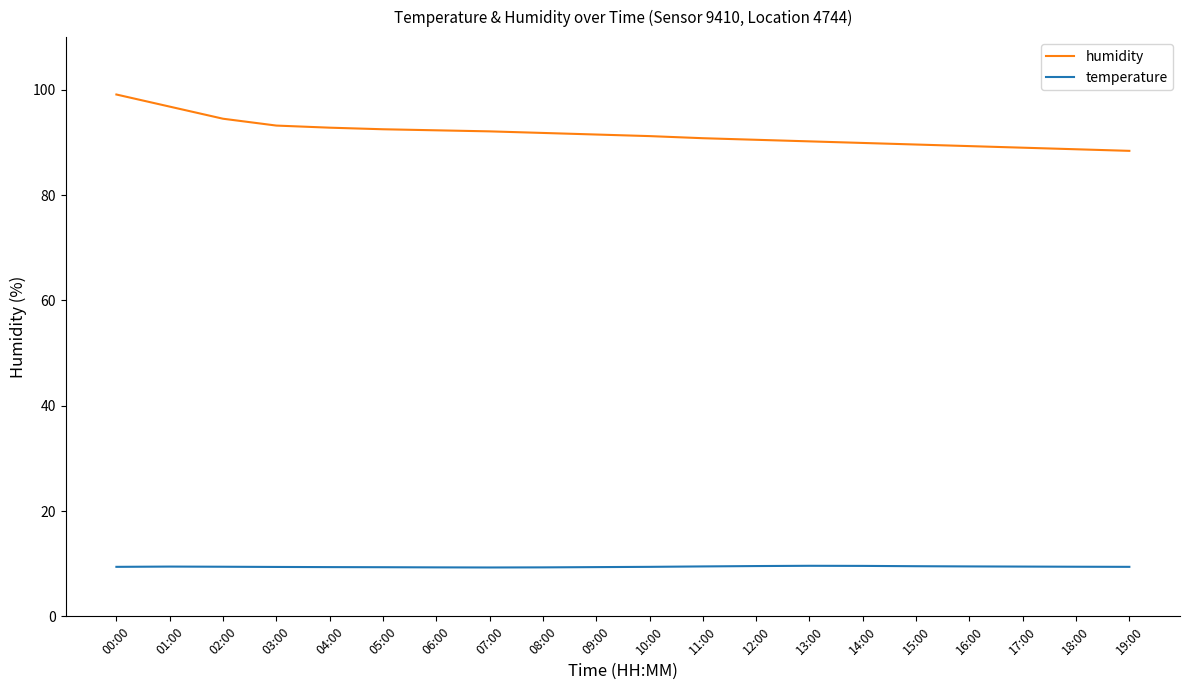

The value of temperature at 02:00 is 13.2. True or false?

False